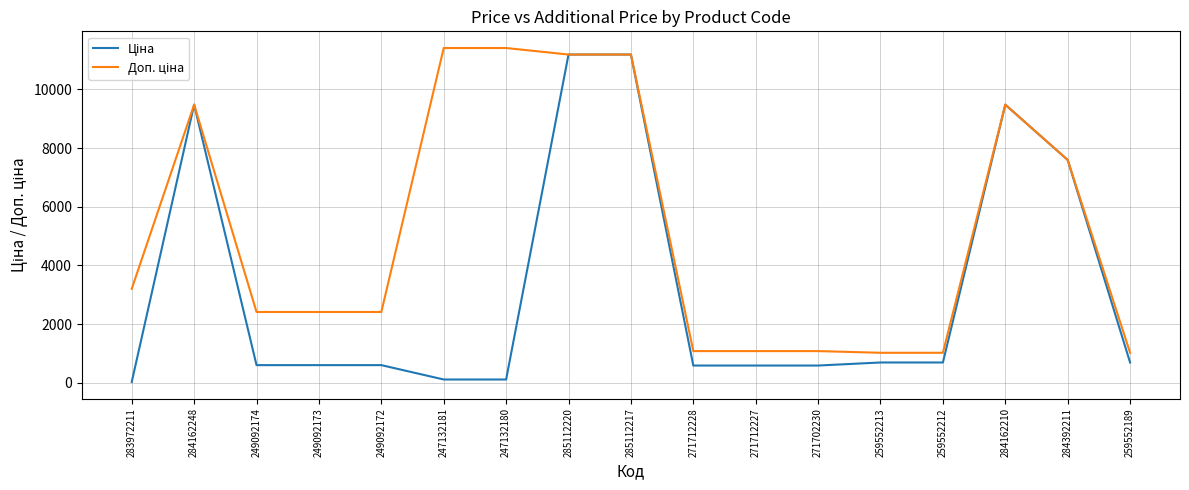

How many lines are shown in the chart?

2